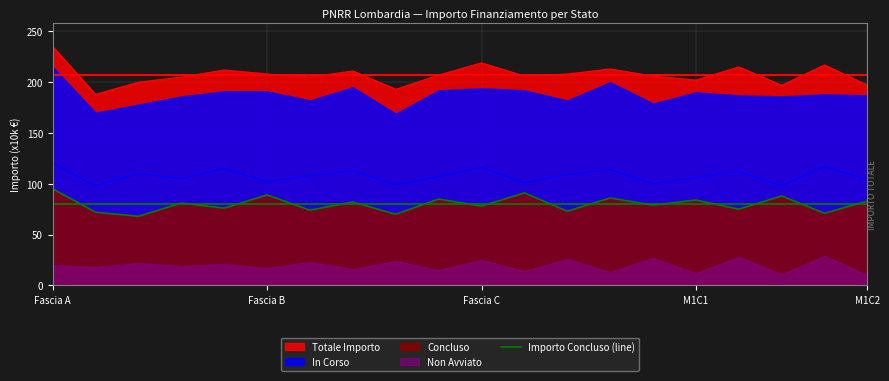

The value of Importo Concluso (line) at Fascia A is 27. True or false?

False